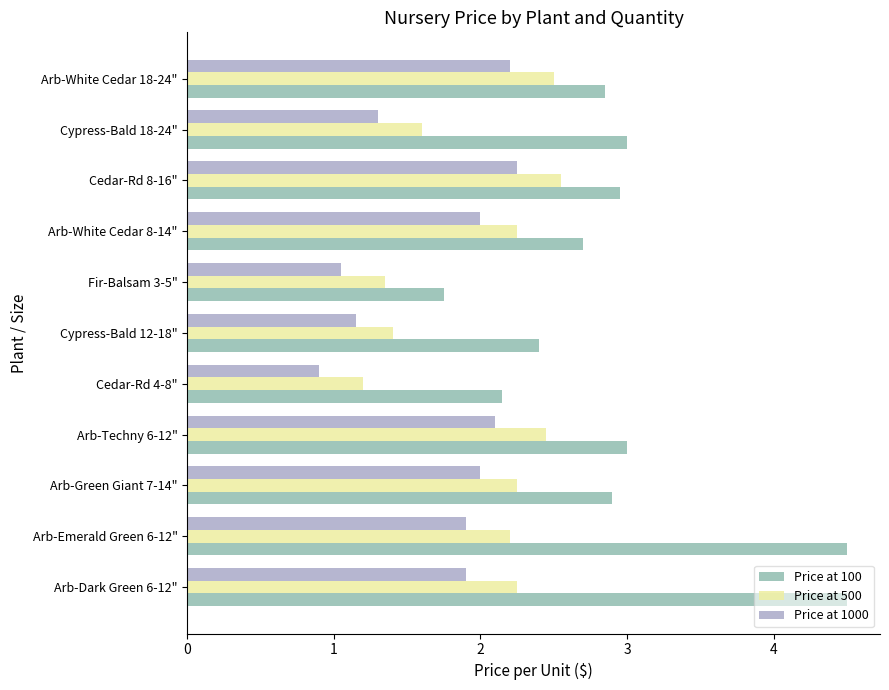

True or false: Price at 500 has a value of 2.2 at Arb-Green Giant 7-14".

True